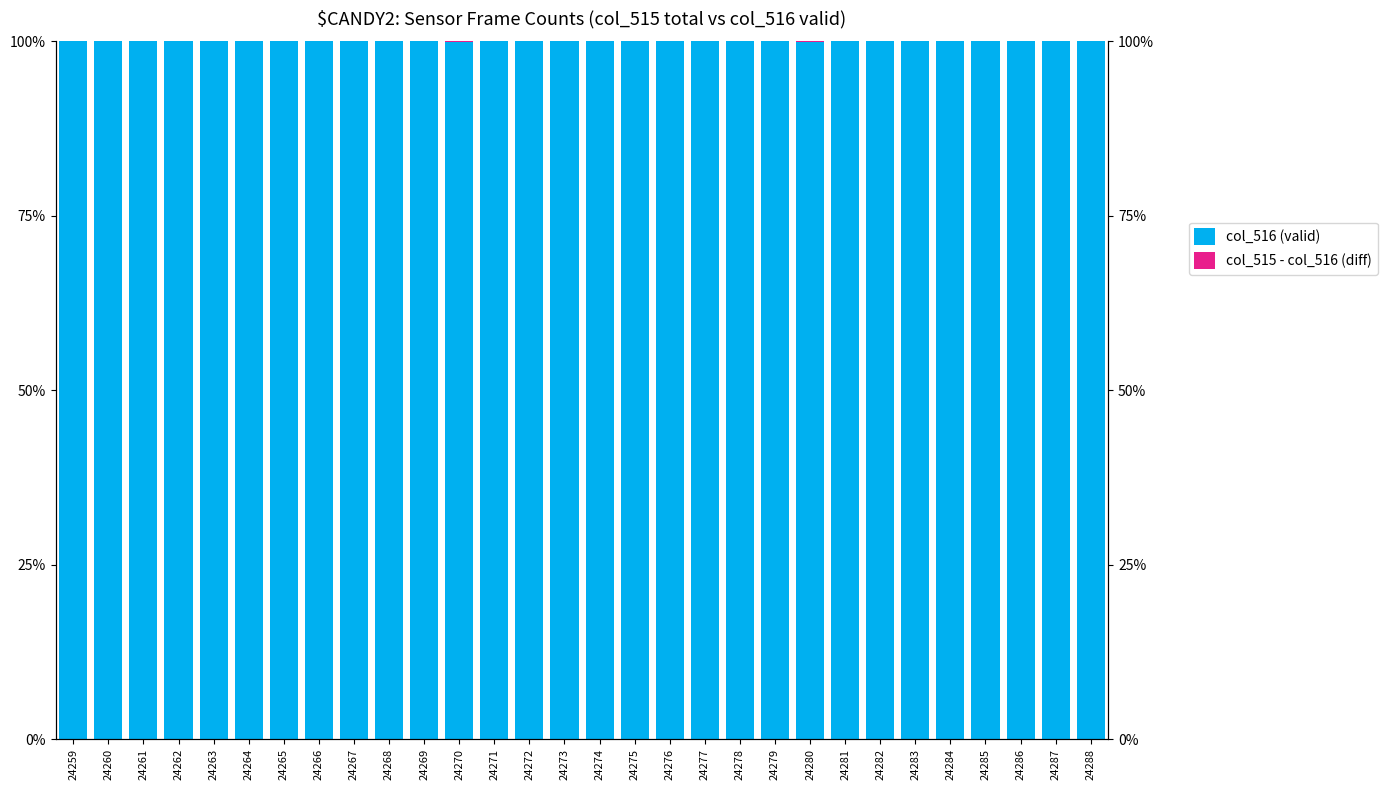

Reading left to right, transcribe all the data shown in this chart.

col_516 (valid): 24259=100.0	24260=100.0	24261=100.0	24262=100.0	24263=100.0	24264=100.0	24265=100.0	24266=100.0	24267=100.0	24268=100.0	24269=100.0	24270=99.9	24271=100.0	24272=100.0	24273=100.0	24274=100.0	24275=100.0	24276=100.0	24277=100.0	24278=100.0	24279=100.0	24280=99.9	24281=100.0	24282=100.0	24283=100.0	24284=100.0	24285=100.0	24286=100.0	24287=100.0	24288=100.0
col_515 - col_516 (diff): 24259=0.0	24260=0.0	24261=0.0	24262=0.0	24263=0.0	24264=0.0	24265=0.0	24266=0.0	24267=0.0	24268=0.0	24269=0.0	24270=0.1	24271=0.0	24272=0.0	24273=0.0	24274=0.0	24275=0.0	24276=0.0	24277=0.0	24278=0.0	24279=0.0	24280=0.1	24281=0.0	24282=0.0	24283=0.0	24284=0.0	24285=0.0	24286=0.0	24287=0.0	24288=0.0